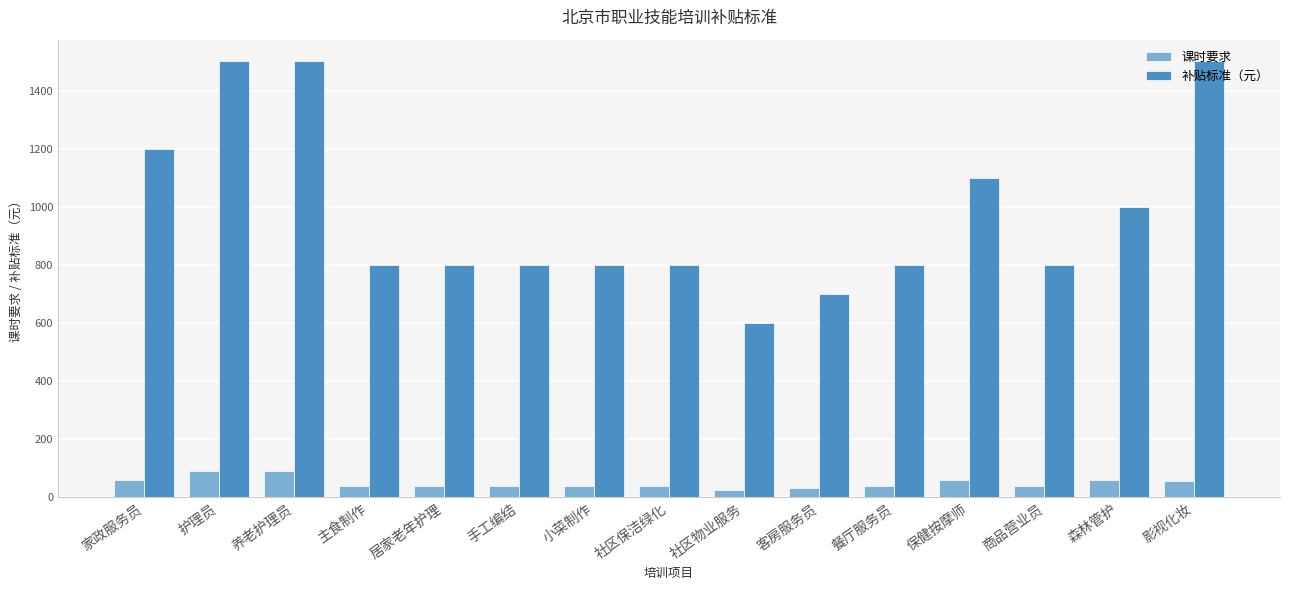

What is the maximum value for 课时要求?

90